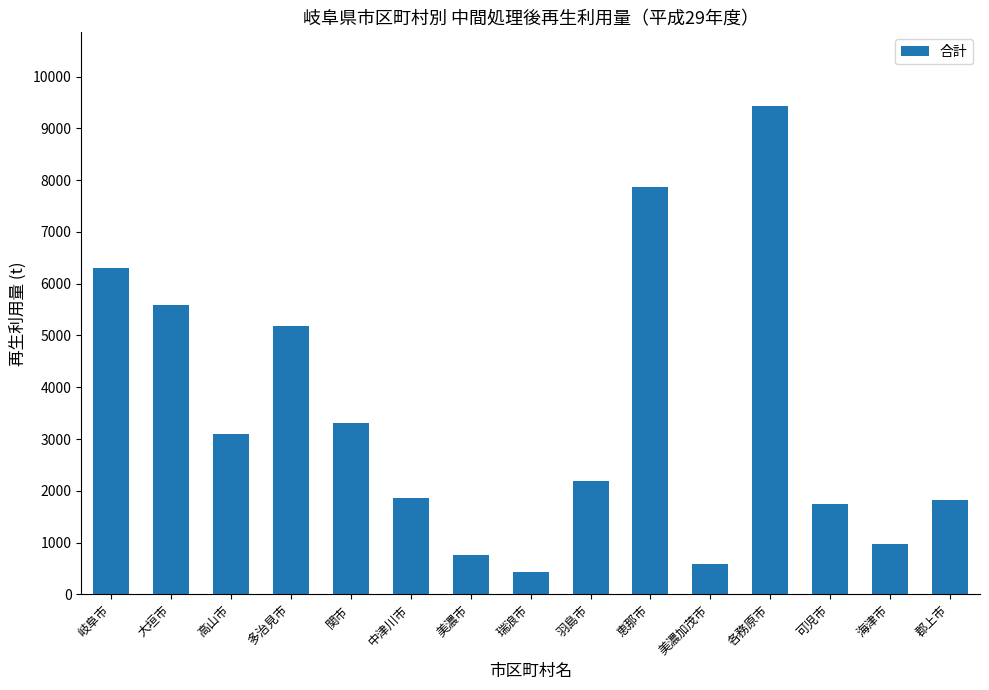

Where is the data nearest to the value 4931?

多治見市